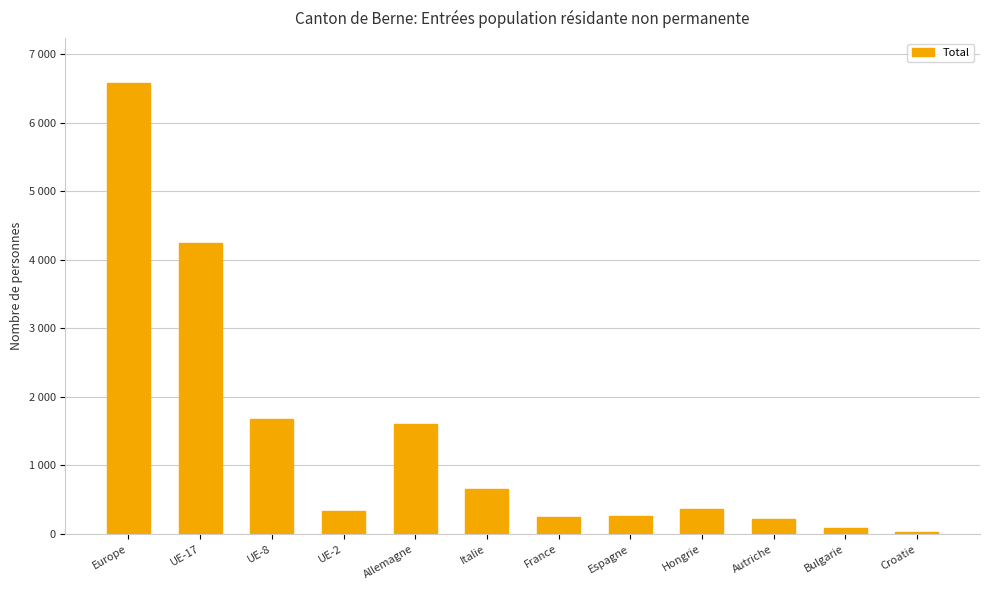

Count the number of categories in the chart.

12